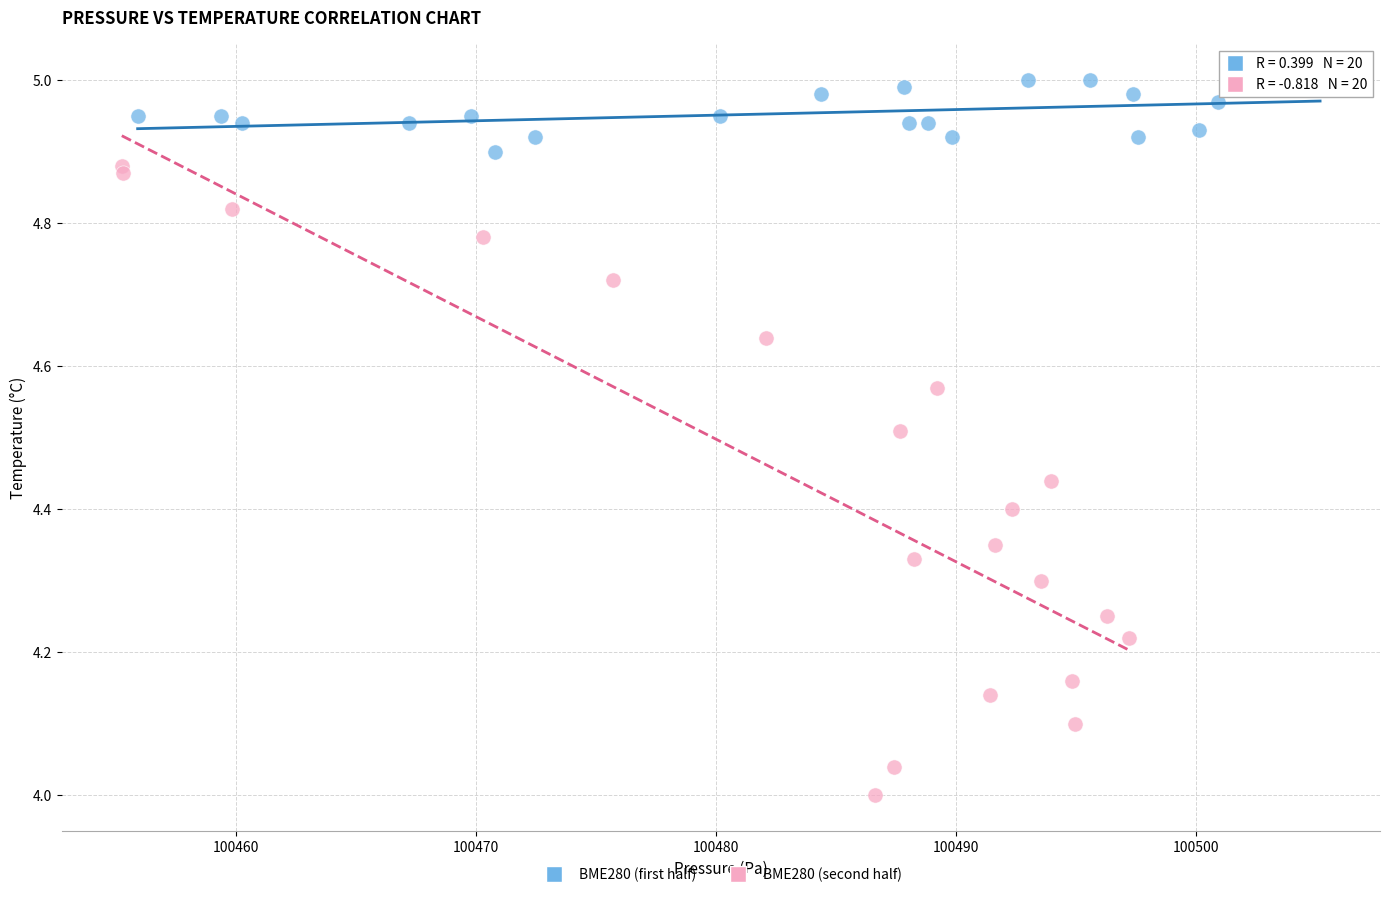

Which series contains the lowest Y value?

BME280 (second half)